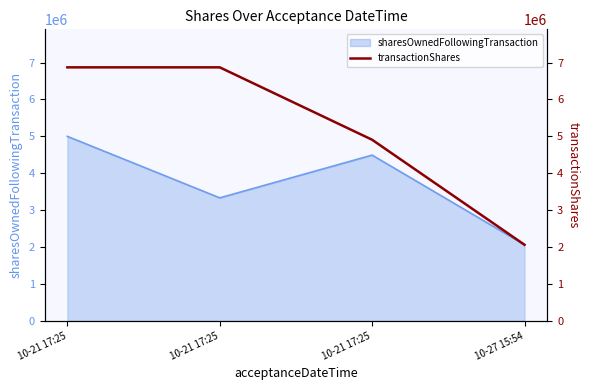

True or false: there are more than 1 points higher than both neighbors.

False